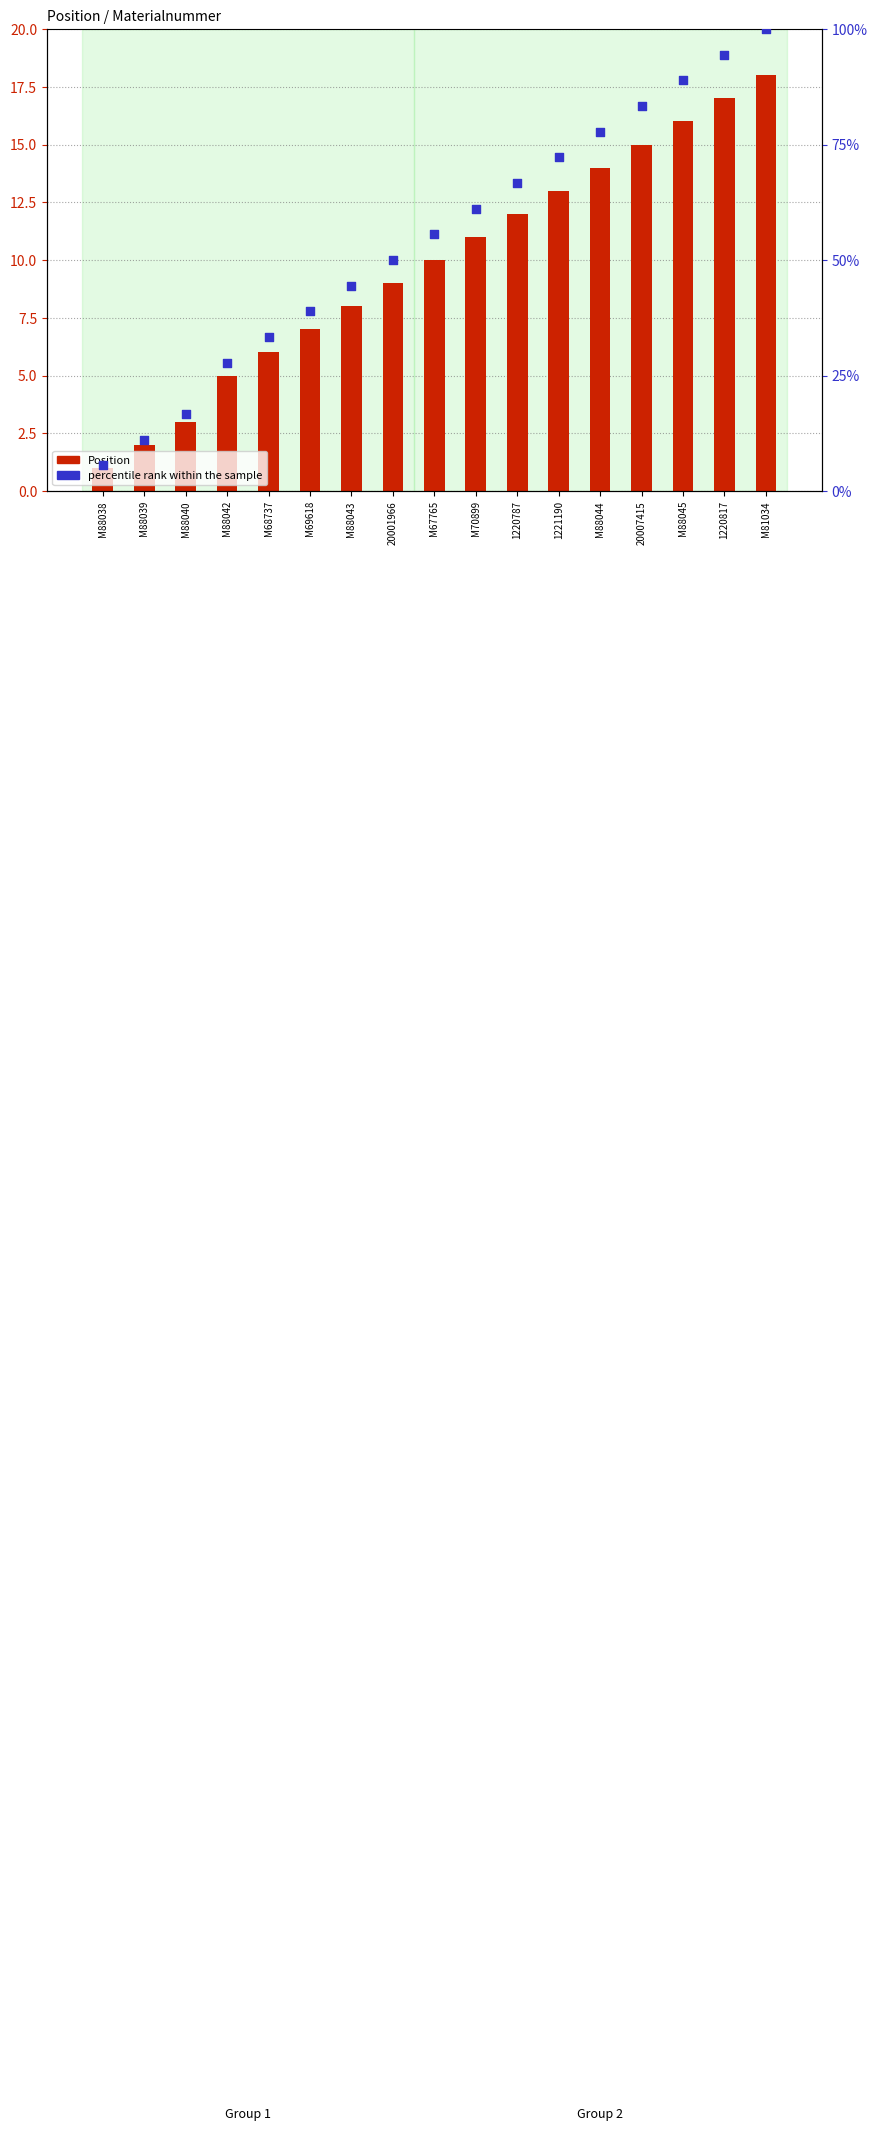

At which category is the sum across all series the highest?

M81034